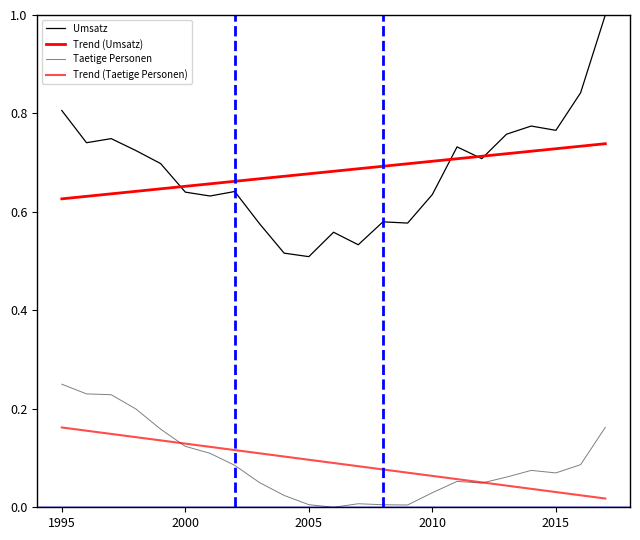

Which series has the largest total across all categories?

Trend (Umsatz)